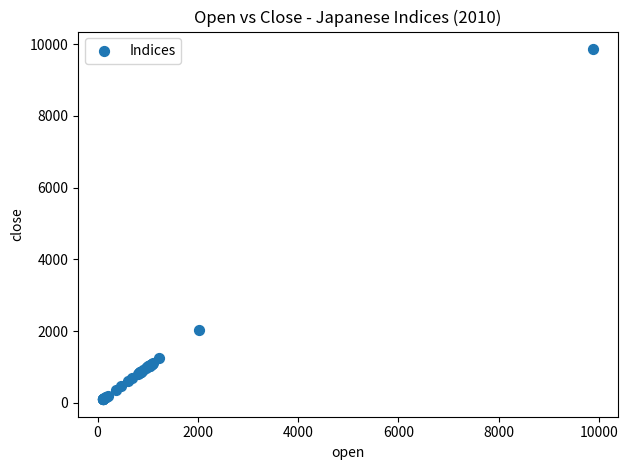

What Y value in the scatter plot is closest to 4980?

2016.3